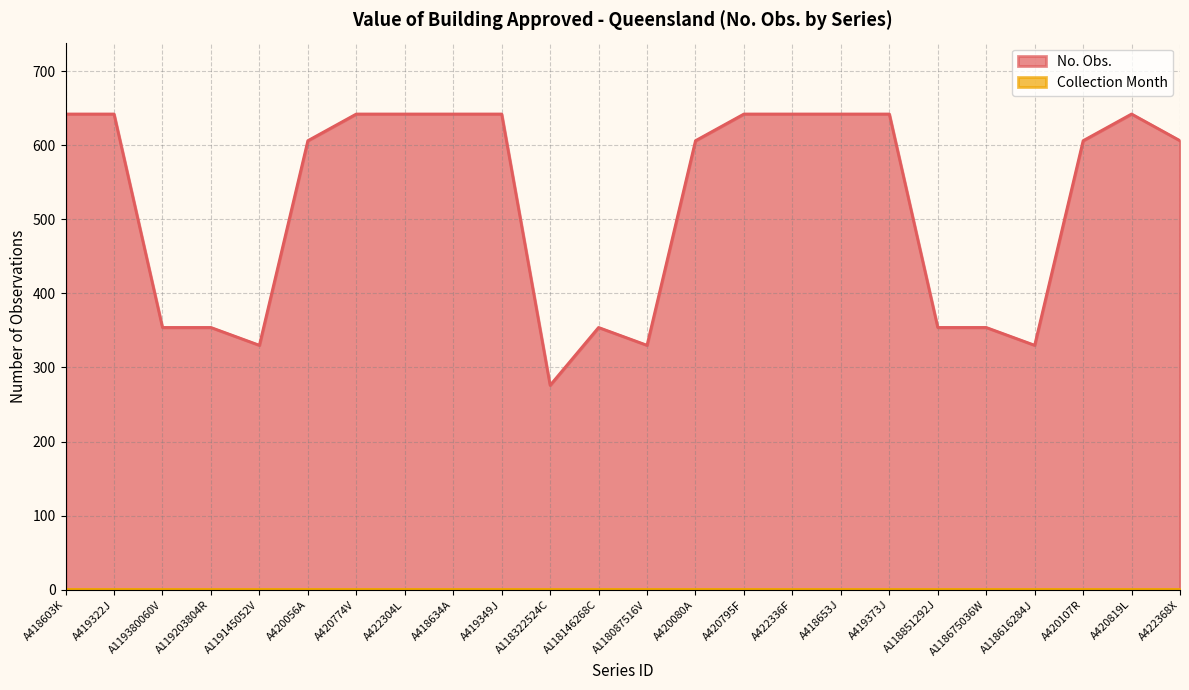

Rank the categories by value from lowest to highest.

A118322524C, A119145052V, A118087516V, A118616284J, A119380060V, A119203804R, A118146268C, A118851292J, A118675036W, A420056A, A420080A, A420107R, A422368X, A418603K, A419322J, A420774V, A422304L, A418634A, A419349J, A420795F, A422336F, A418653J, A419373J, A420819L